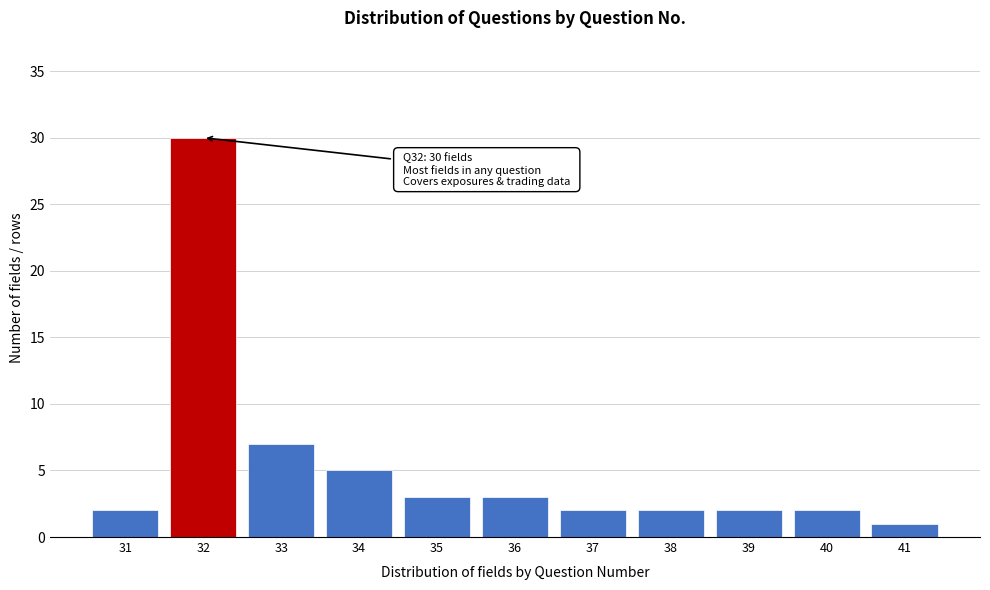

Reading right to left, transcribe all the data shown in this chart.

41=1	40=2	39=2	38=2	37=2	36=3	35=3	34=5	33=7	32=30	31=2